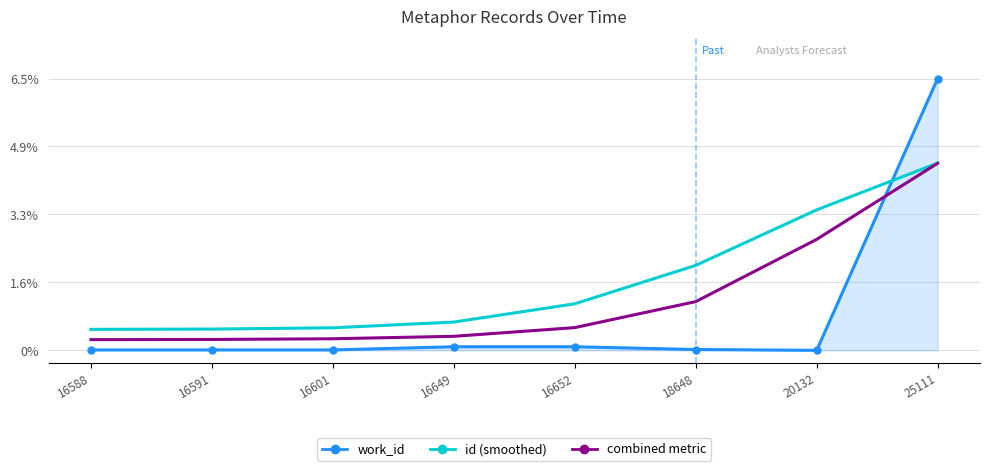

True or false: work_id has a value of 3.3 at 20132.

False